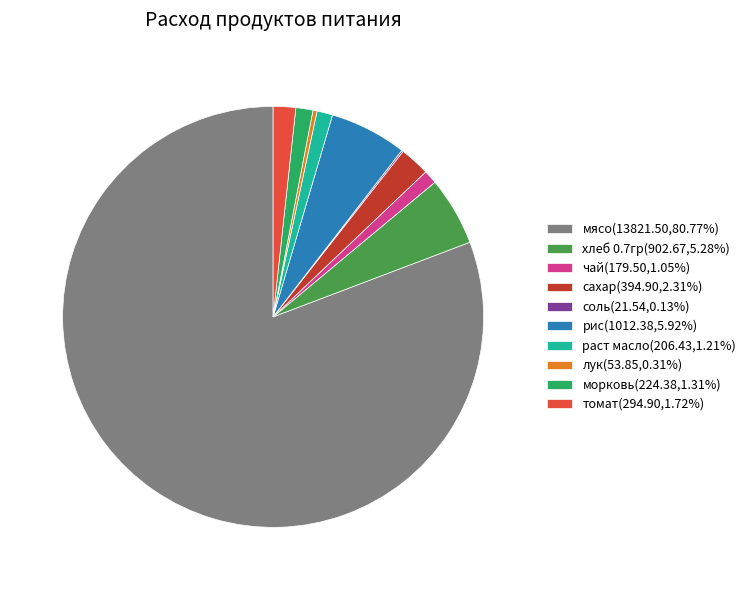

Does any single category account for the majority?

Yes